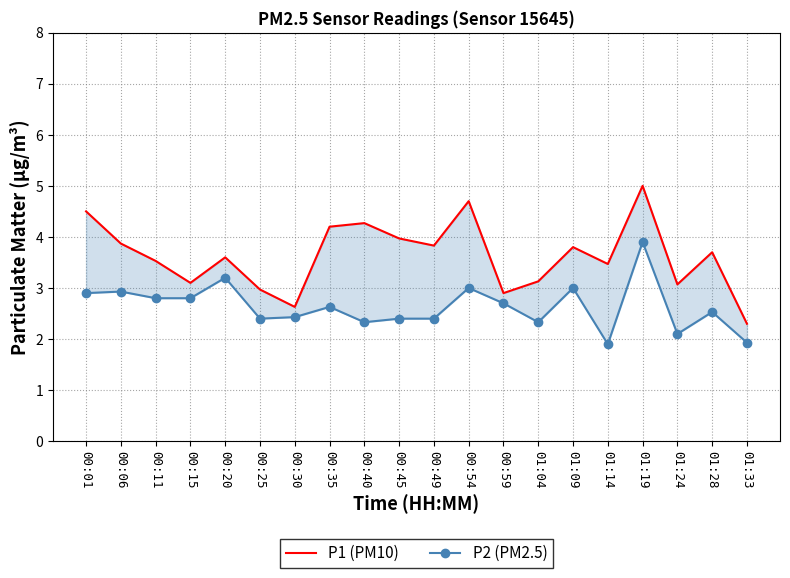

What value does the P2 (PM2.5) series have at 00:54?

3.0